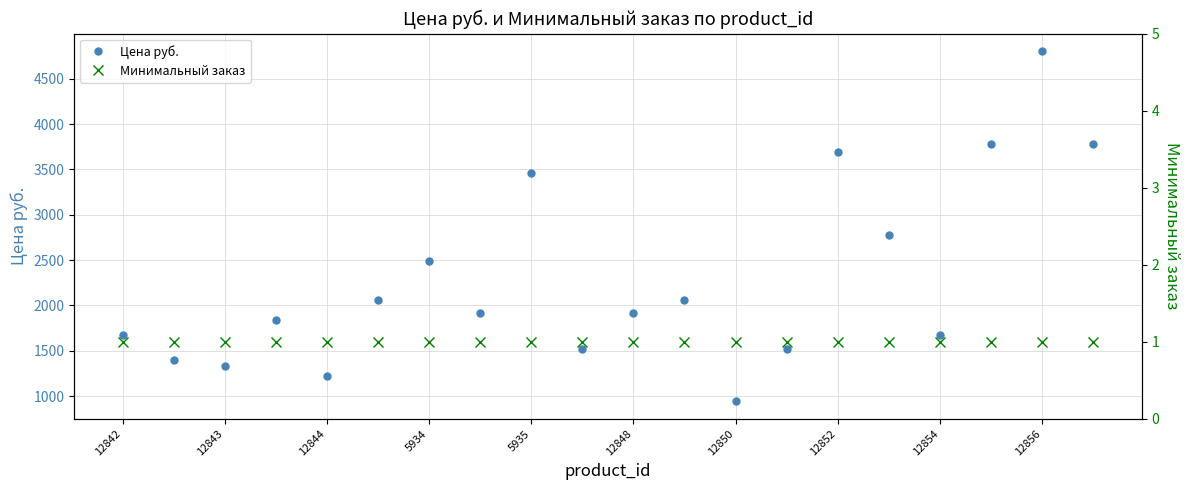

What is the minimum value shown in the chart?

1.0